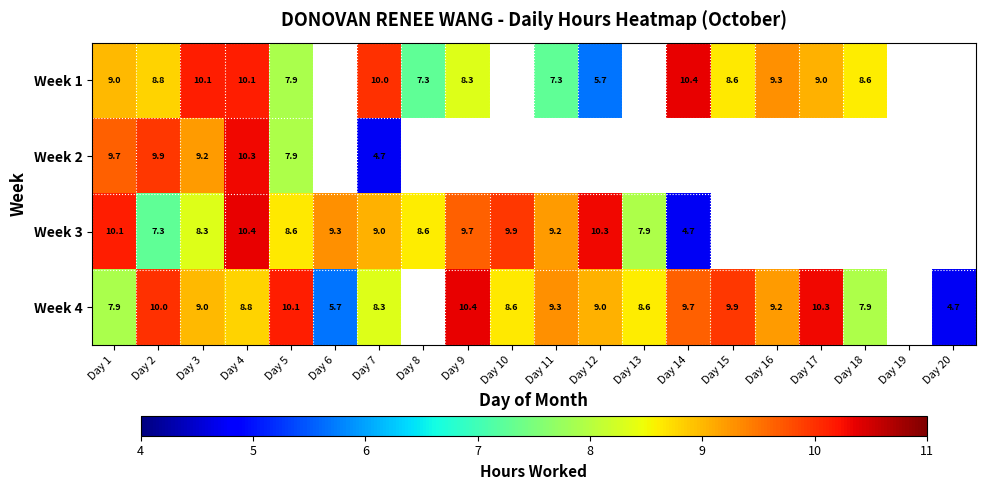

What is the total value across all series at Day 2?

36.0